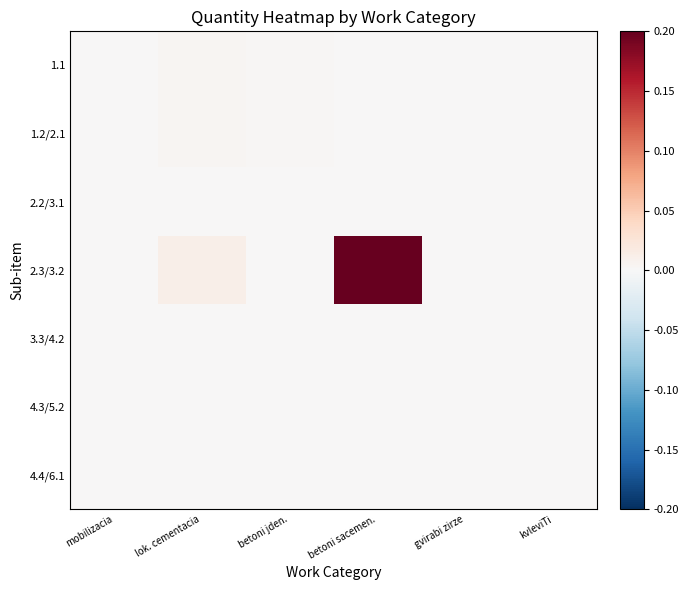

At gvirabi zirze, list the series in order from smallest to largest.

2.3/3.2, 3.3/4.2, 4.3/5.2, 4.4/6.1, 1.2/2.1, 1.1, 2.2/3.1